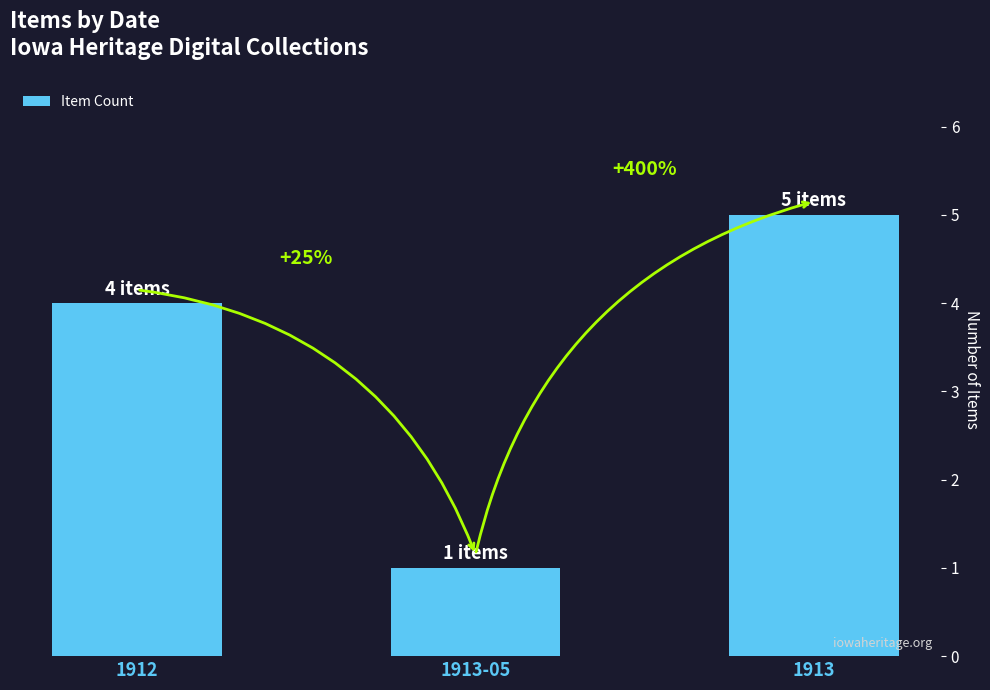

How many bars are there in total?

3